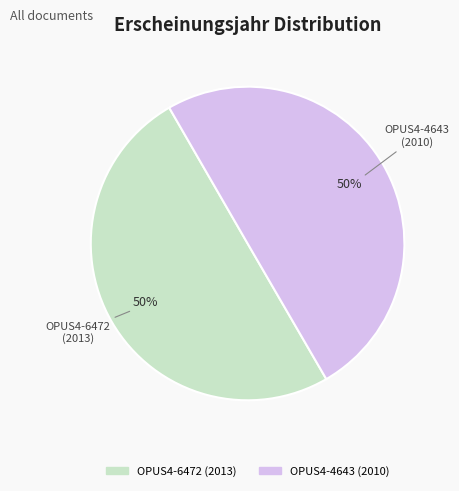

Do OPUS4-6472 and OPUS4-4643 together represent more than half of the pie?

Yes